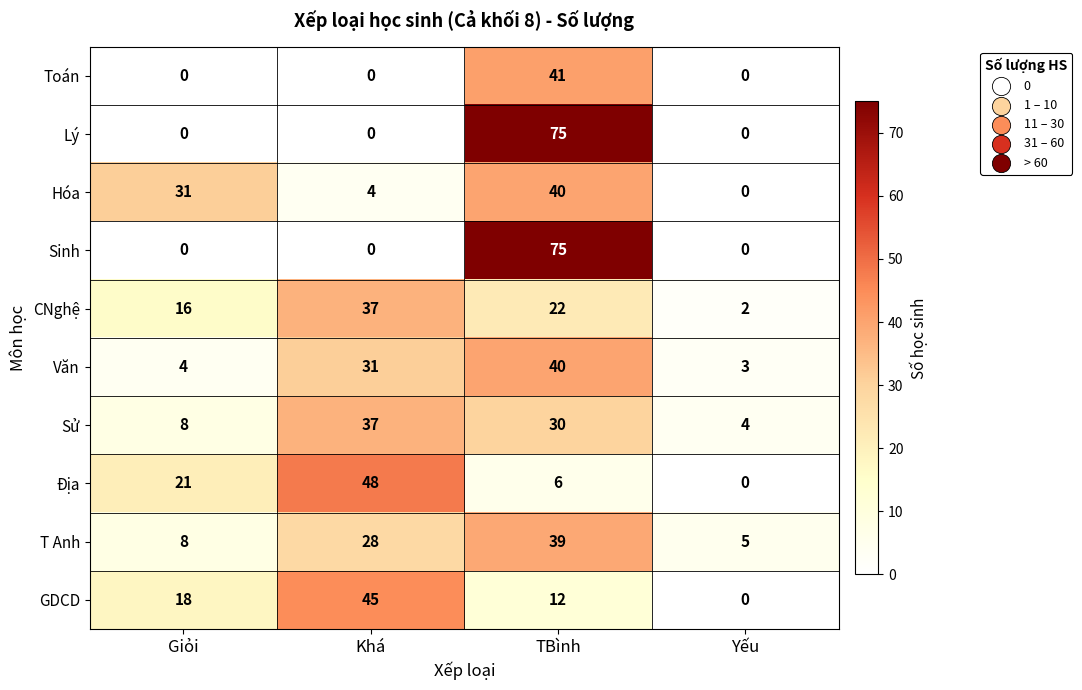

The value of Văn at Yếu is 2. True or false?

False